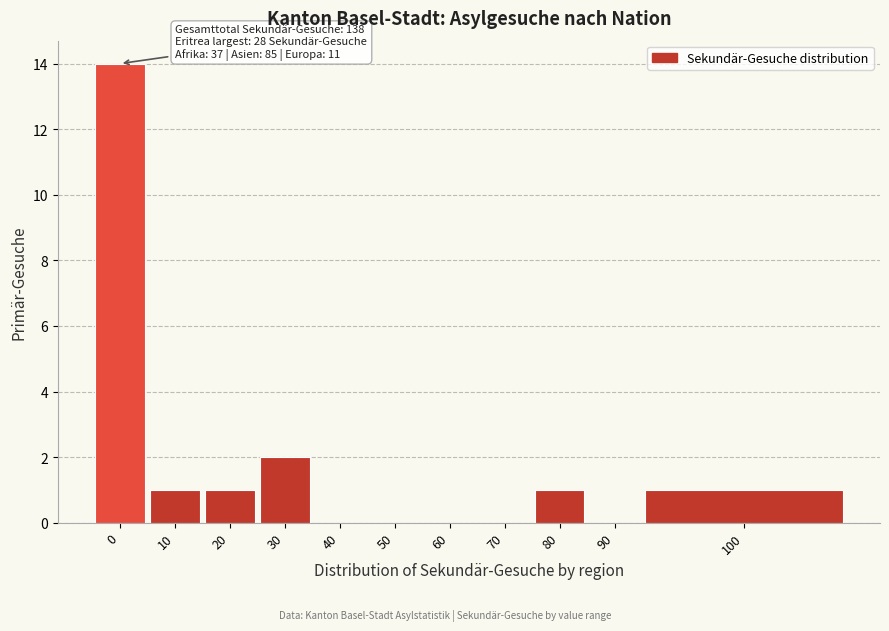

Reading left to right, what are all the values shown in this chart?

0=14	10=1	20=1	30=2	40=0	50=0	60=0	70=0	80=1	90=0	100=1